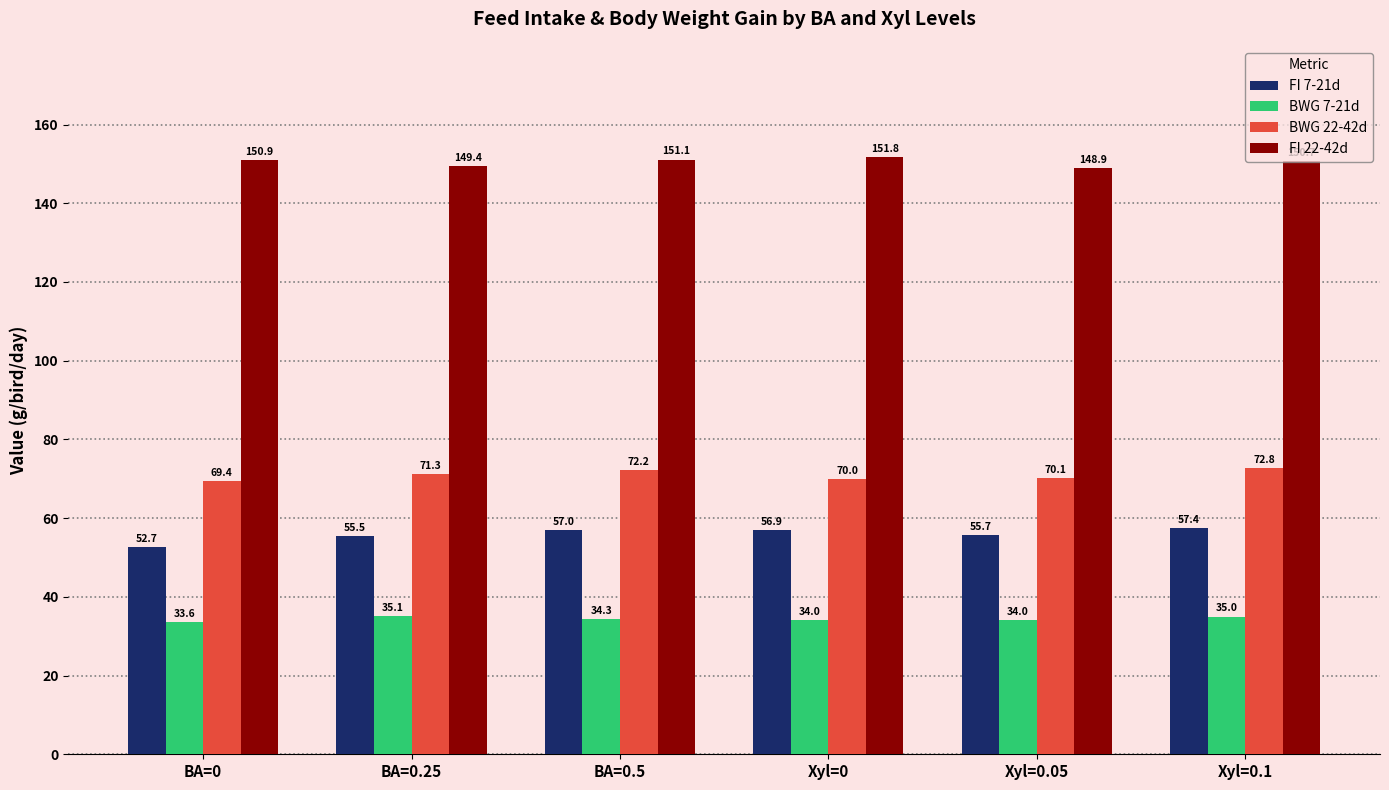

True or false: BWG 22-42d has a value of 70.0 at Xyl=0.

True